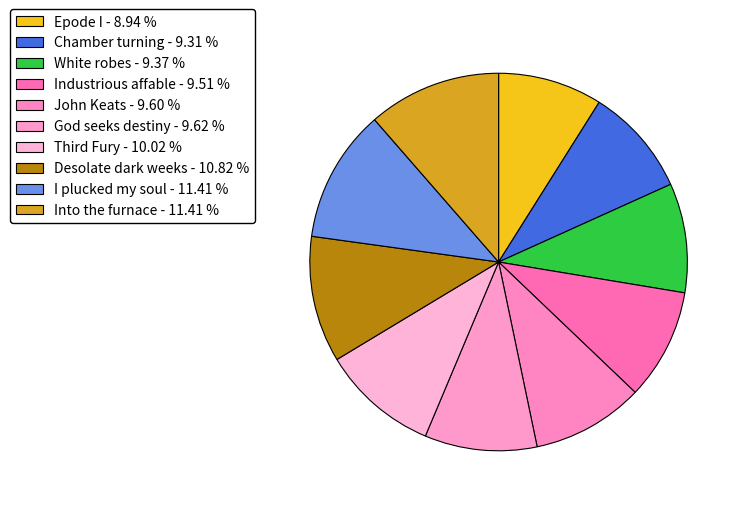

How many segments does this pie chart have?

10